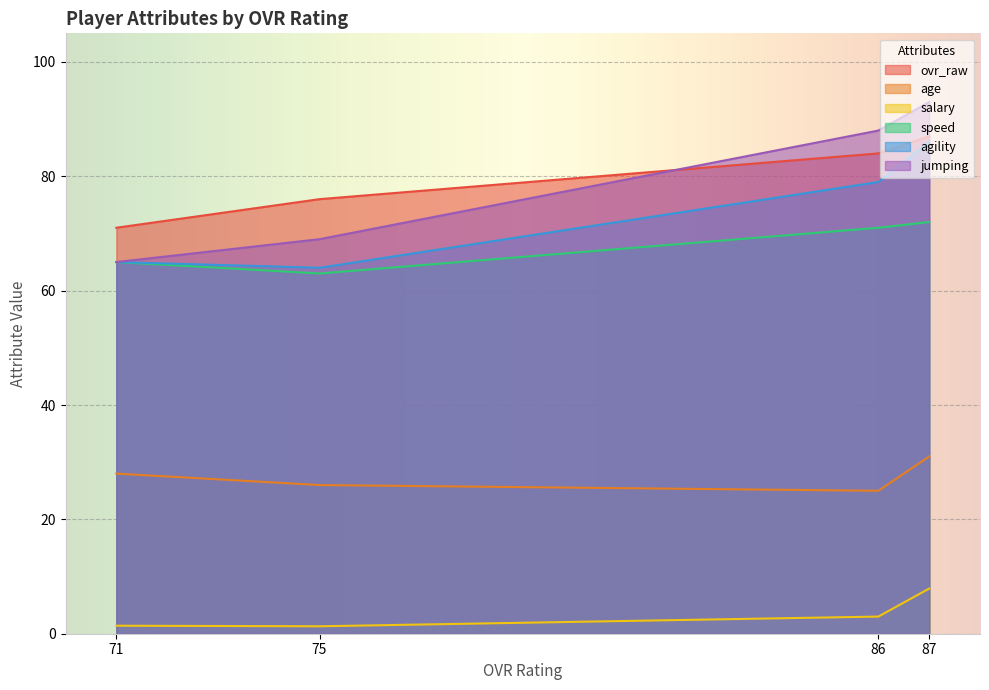

How many data points in salary are above 3?

1